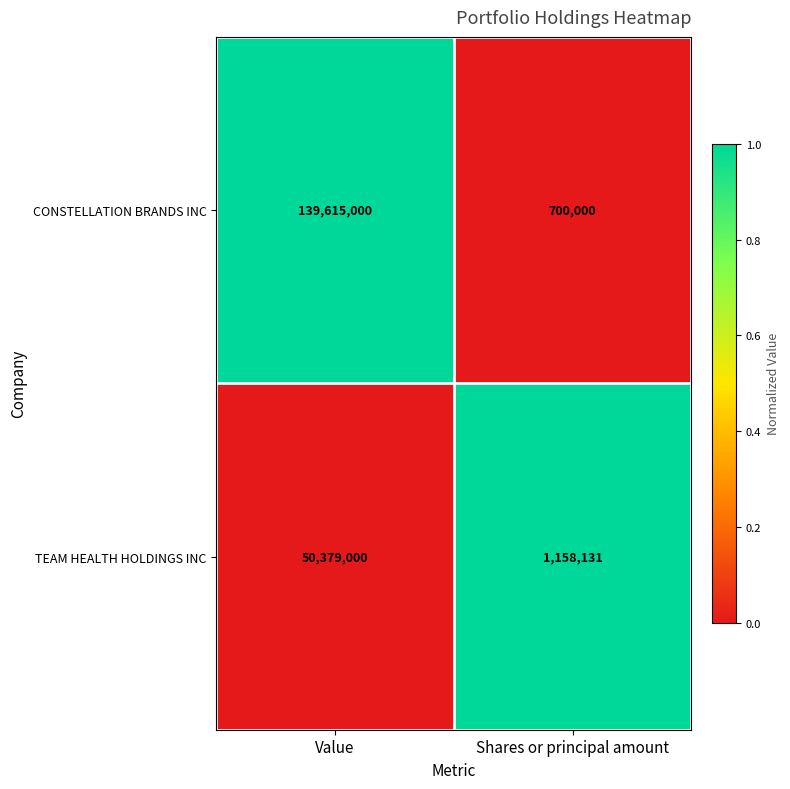

Is the value of CONSTELLATION BRANDS INC at Shares or principal amount greater than the value of TEAM HEALTH HOLDINGS INC at Shares or principal amount?

No